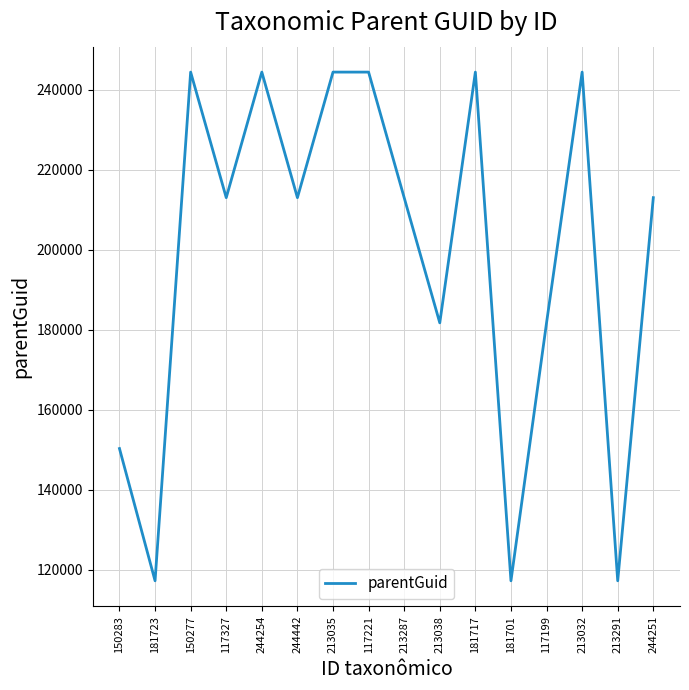

Read the value at 117199.

181719